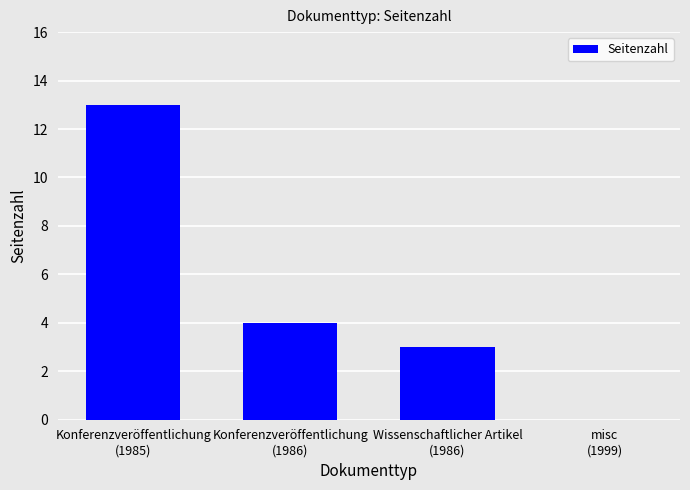

What is the average value?

5